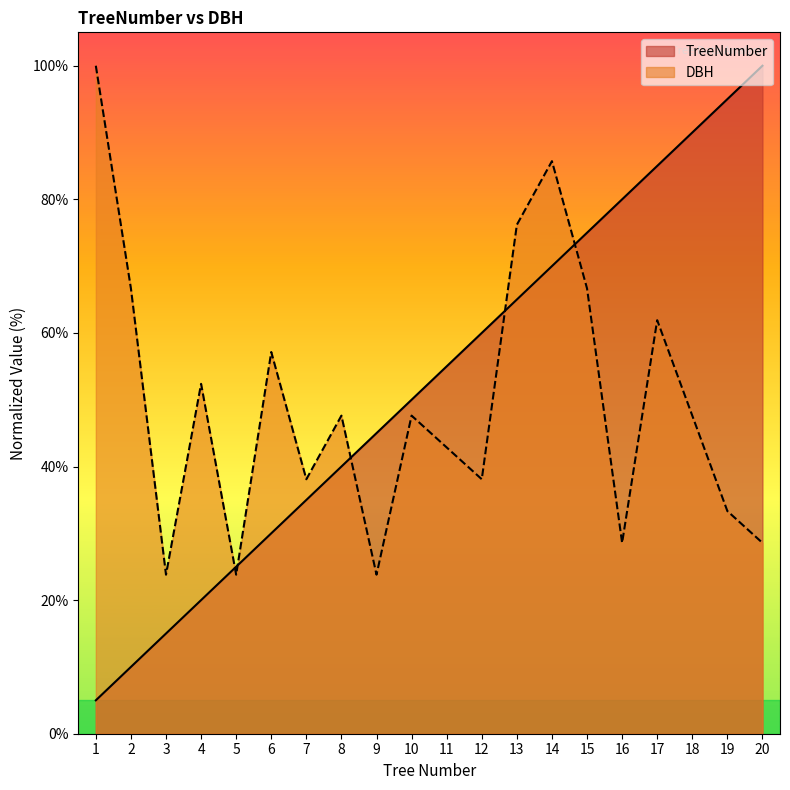

After their last crossing, which series has the higher values: DBH or TreeNumber?

TreeNumber